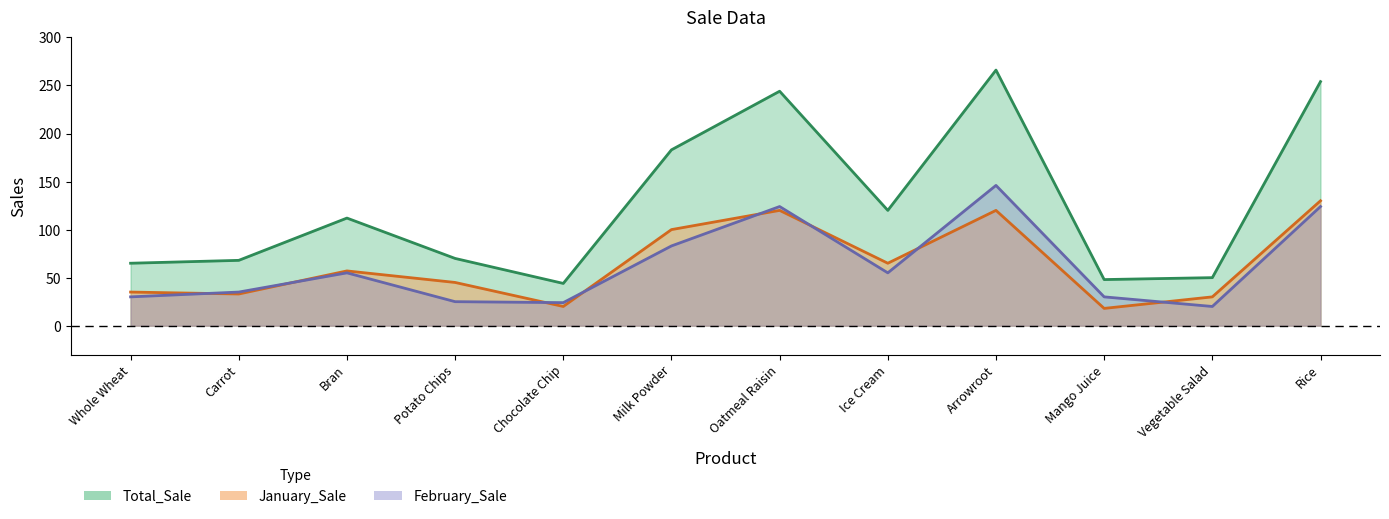

What position from the right is Chocolate Chip?

8